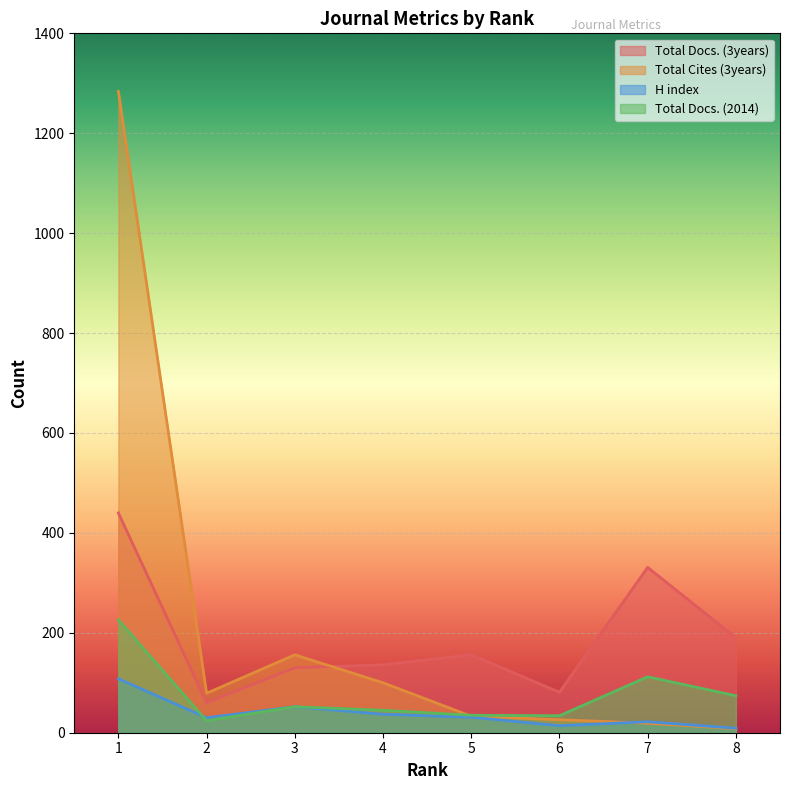

Reading right to left, list all the values displayed in this chart.

Total Docs. (3years): 190	331	81	156	136	130	60	440
Total Cites (3years): 8	19	26	33	100	156	79	1284
H index: 9	22	14	31	37	52	30	108
Total Docs. (2014): 74	112	34	35	45	52	24	226